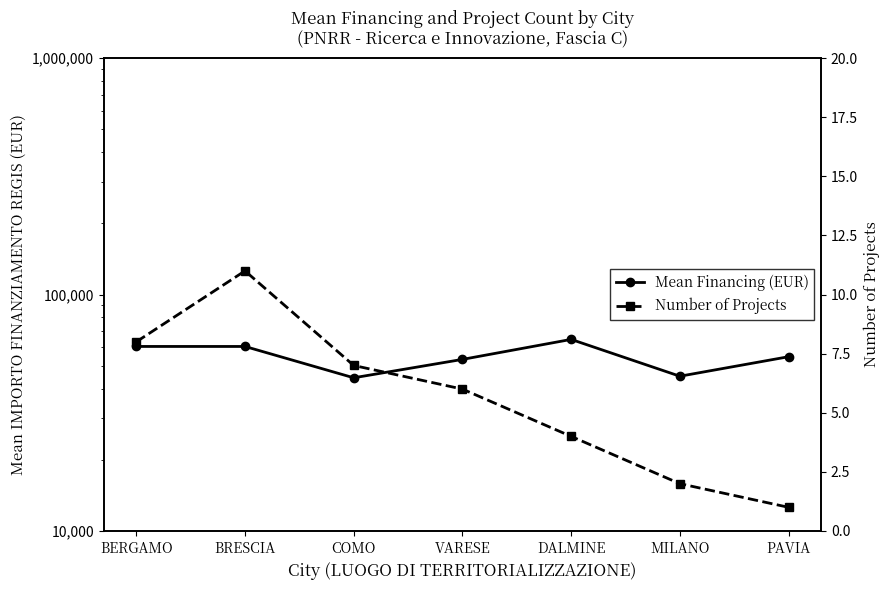

True or false: Number of Projects has more than 1 interior local peaks.

False